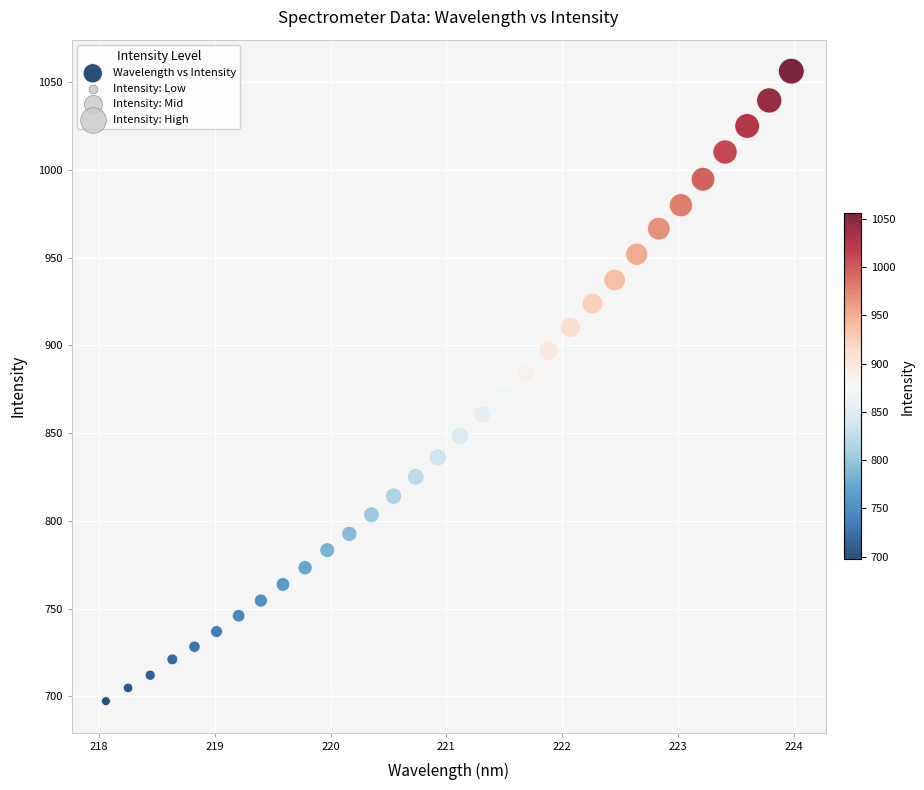

What is the range of X values (max minus min)?

5.9